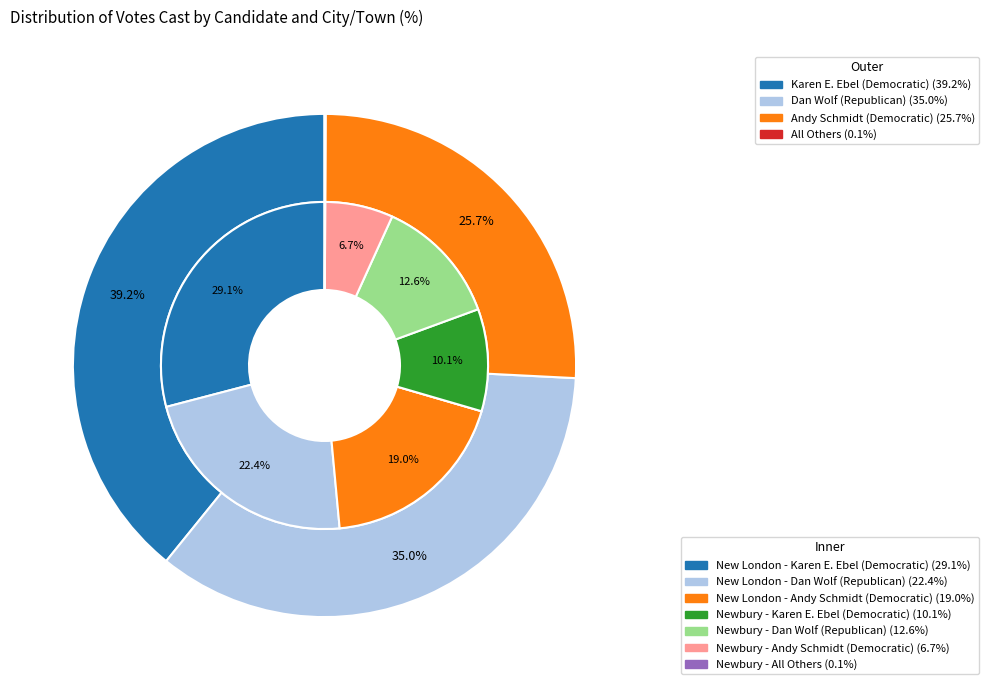

The New London slice represents 71% of the pie. True or false?

False